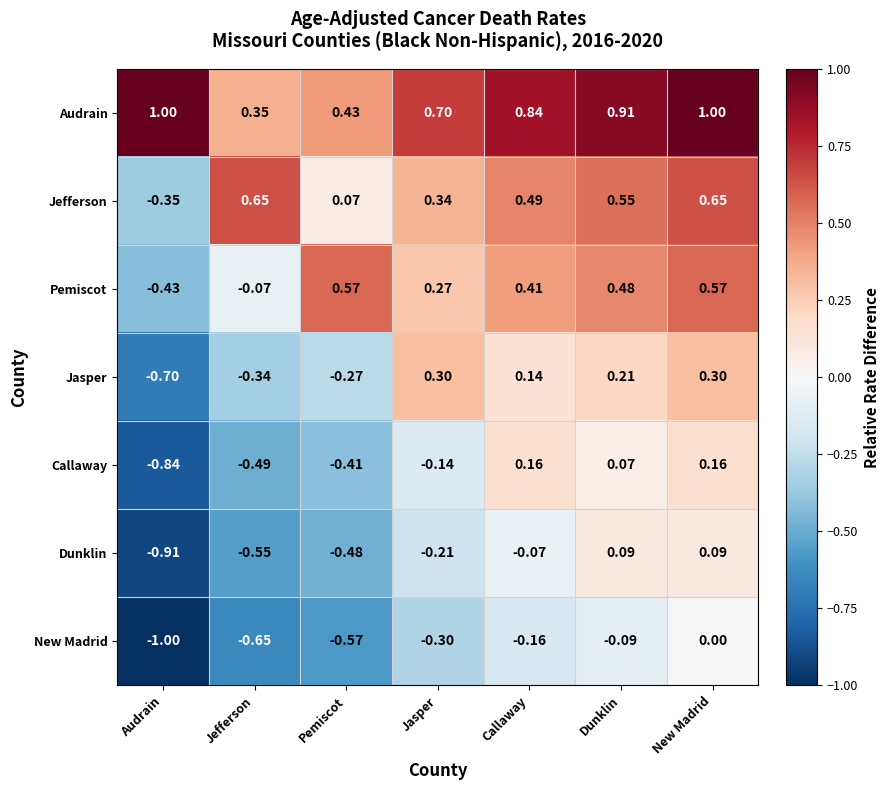

At Audrain, list the series in order from smallest to largest.

New Madrid, Dunklin, Callaway, Jasper, Pemiscot, Jefferson, Audrain